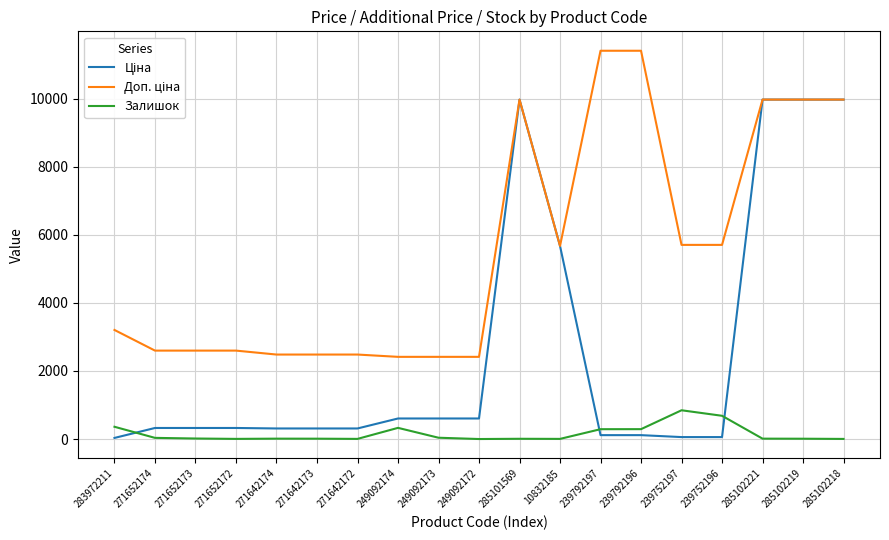

Is it true that Залишок equals 289.0 at 239792197?

True